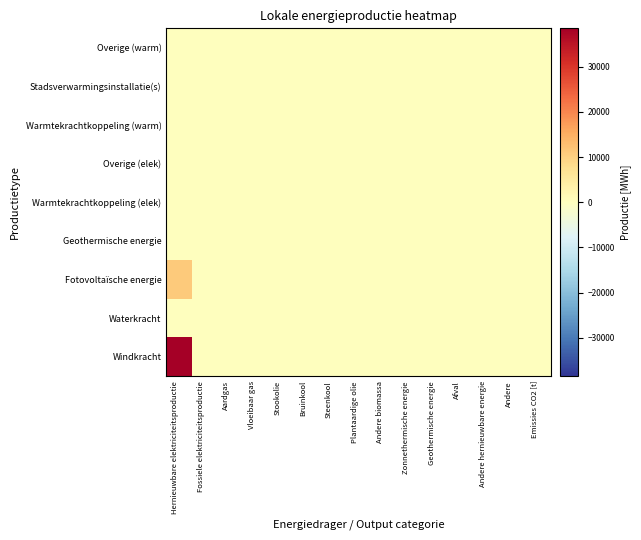

Count the number of data series in this chart.

9